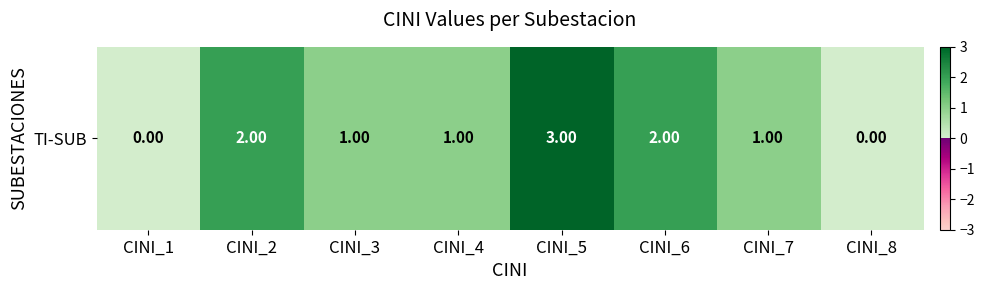

What is the change in value from CINI_4 to CINI_5?

+2